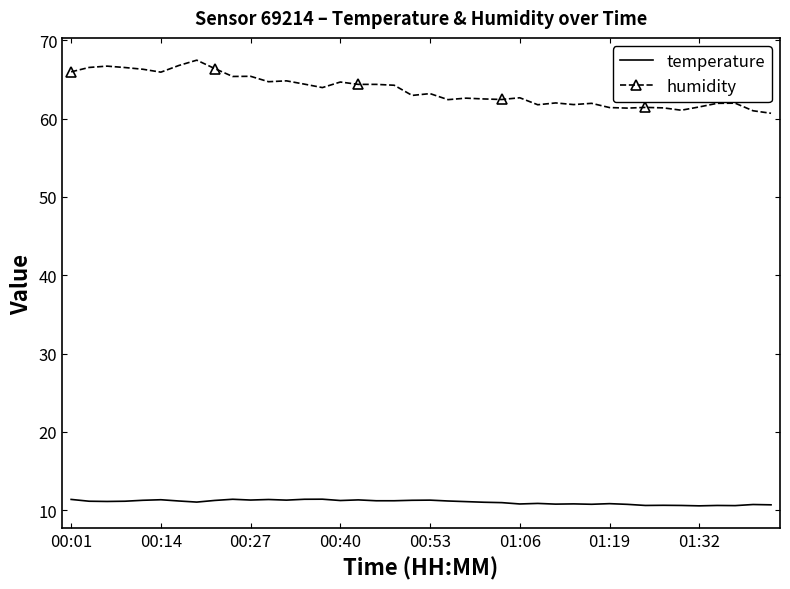

List the series in order of their overall mean, lowest first.

temperature, humidity